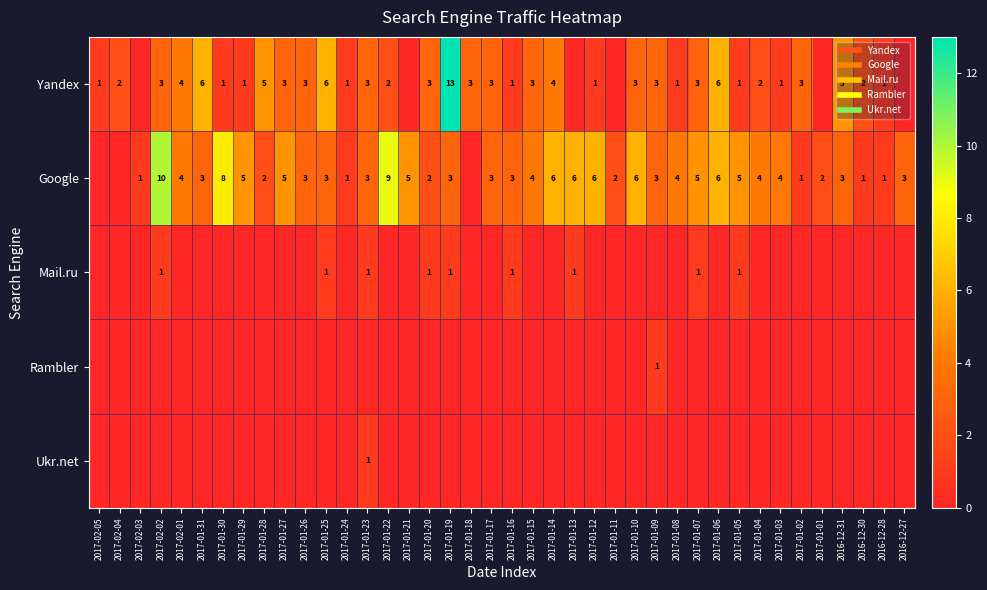

Which category has the highest value in the Google series?

2017-02-02